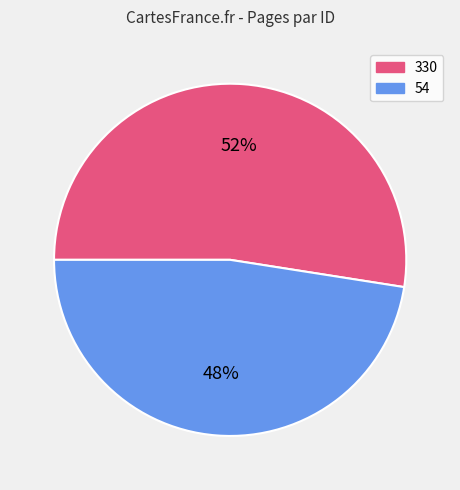

Approximately how many times larger is the value at 54 compared to 330?

0.9